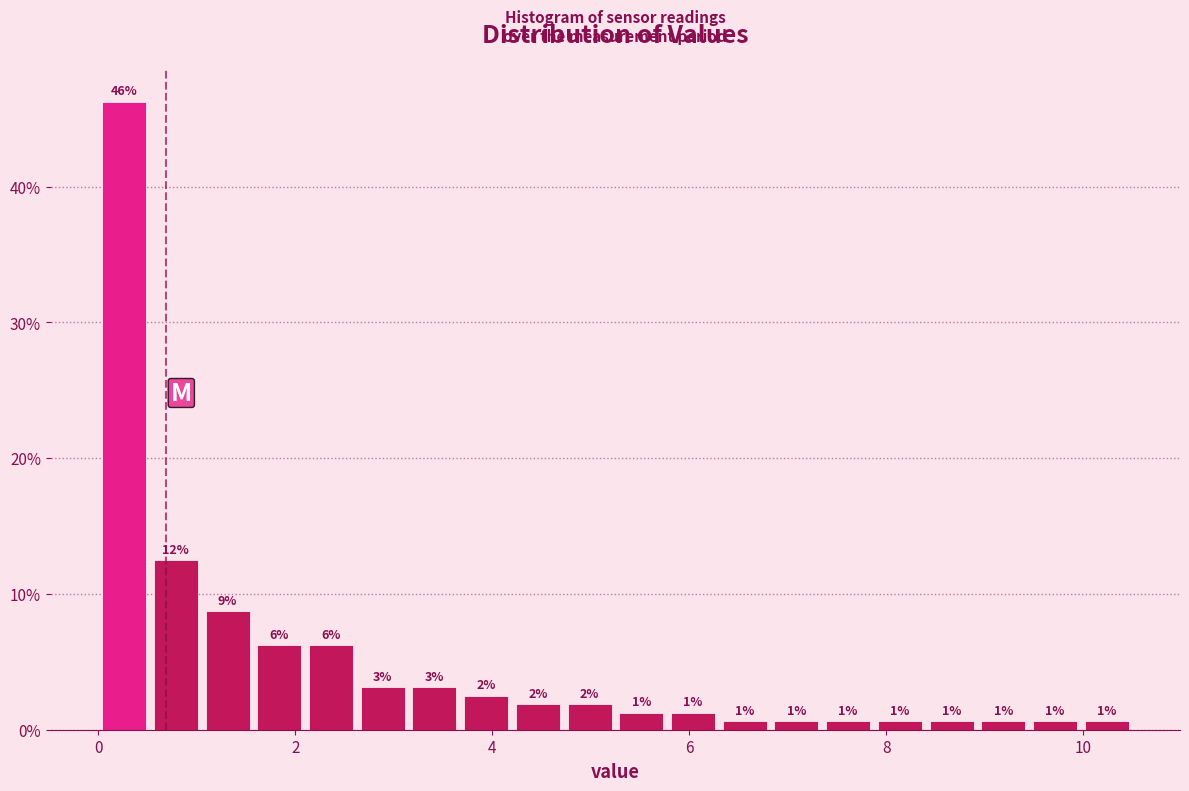

Read against the x-axis, roughly where is the centre of the tallest bar?

0.2